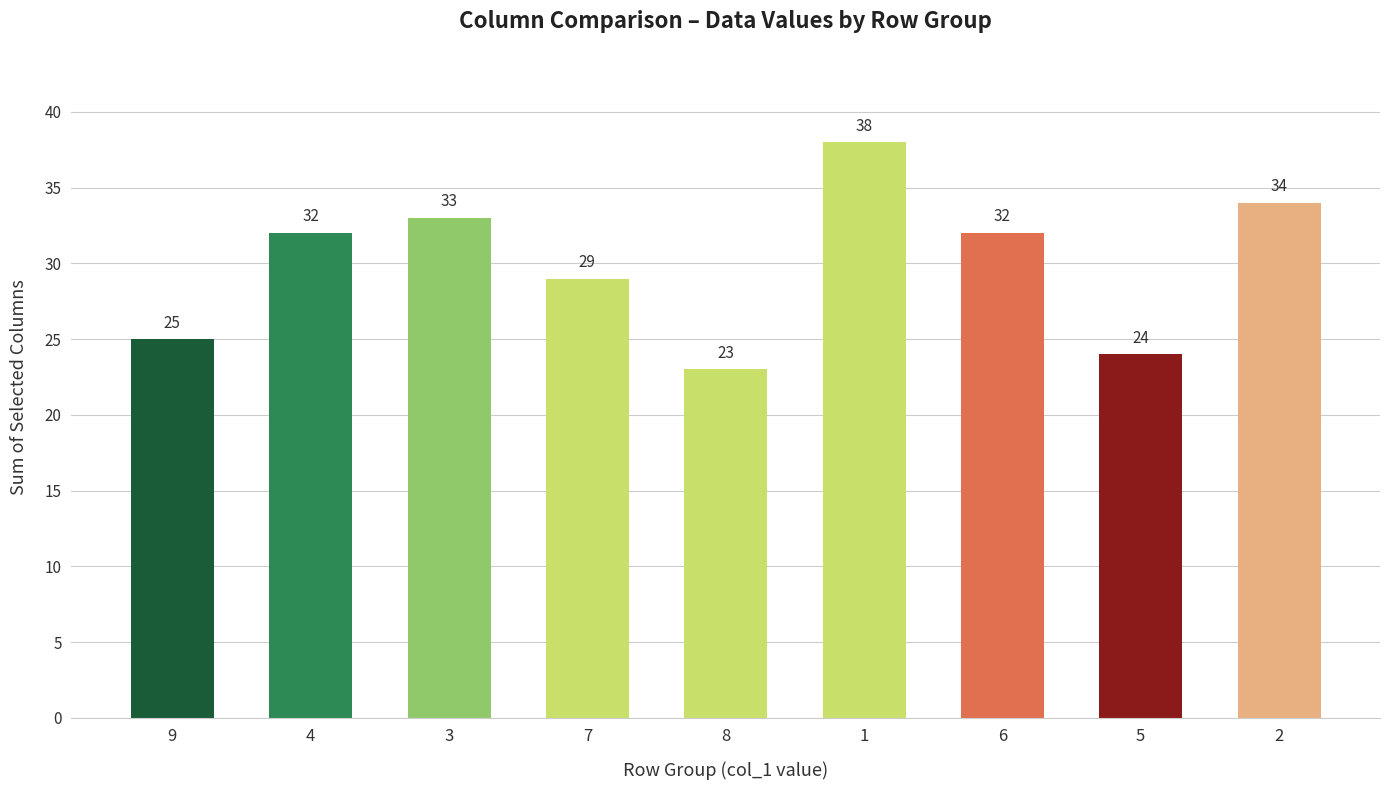

What is the maximum value shown in the chart?

38